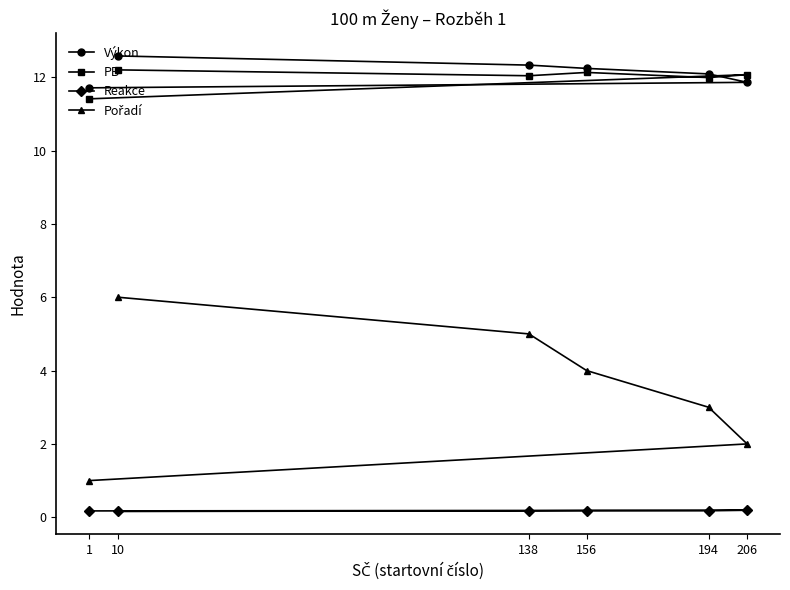

True or false: Výkon and Reakce cross at least once.

False